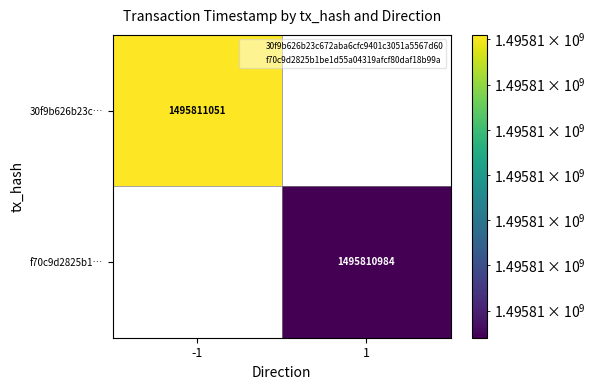

Count the number of data series in this chart.

2